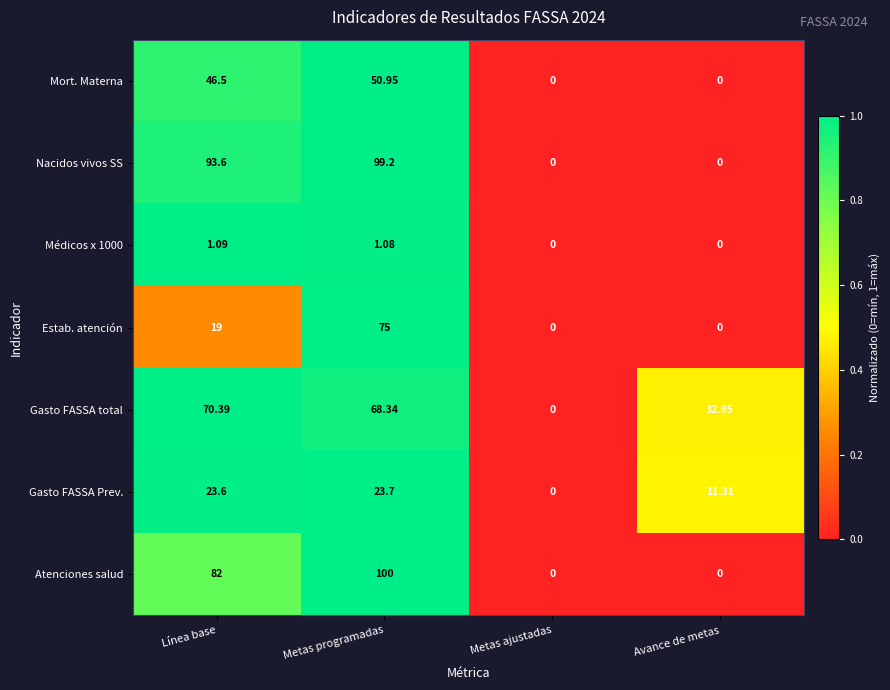

How many categories are shown in the chart?

4